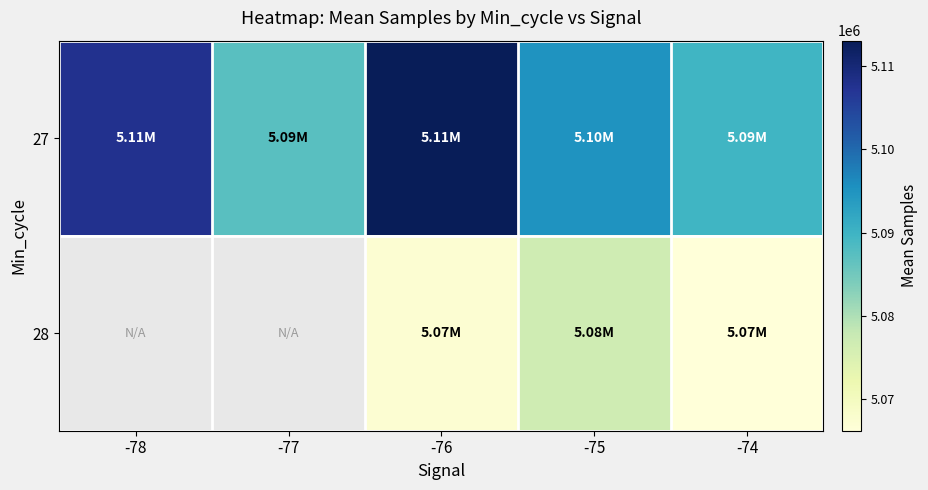

Count the number of categories in the chart.

5